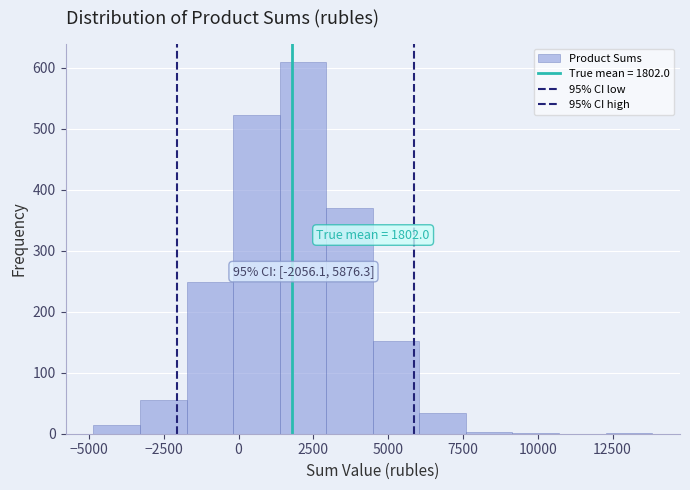

Around what value on the x-axis is the tallest bar? Give the approximate position of its centre, as read against the axis.

2000